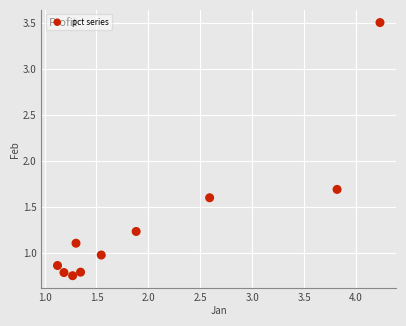

What is the range of X values (max minus min)?

3.1